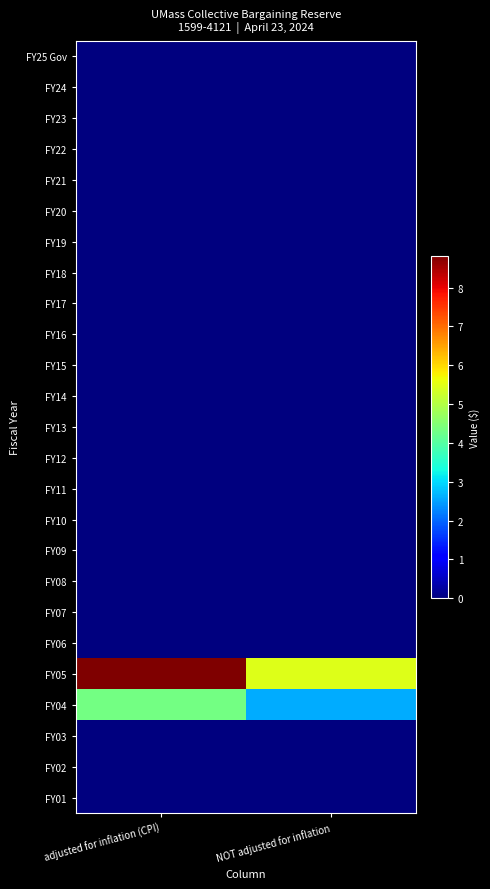

Between NOT adjusted for inflation and adjusted for inflation (CPI), which is larger?

NOT adjusted for inflation